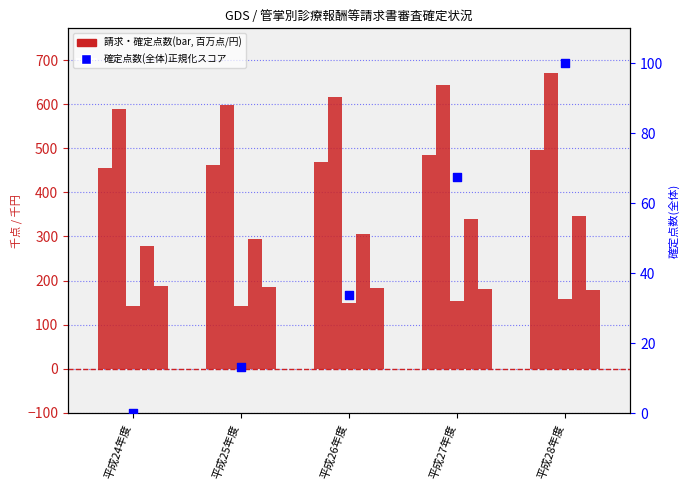

Which series has the largest total across all categories?

医科入院外(千点)